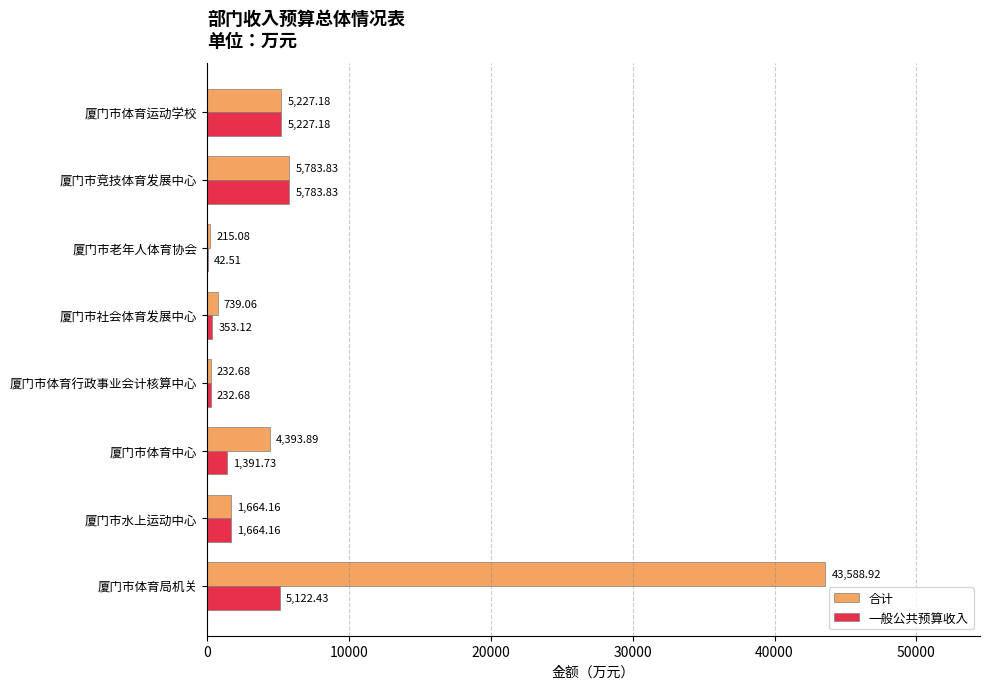

Which series changed the most between 厦门市体育中心 and 厦门市体育运动学校?

一般公共预算收入